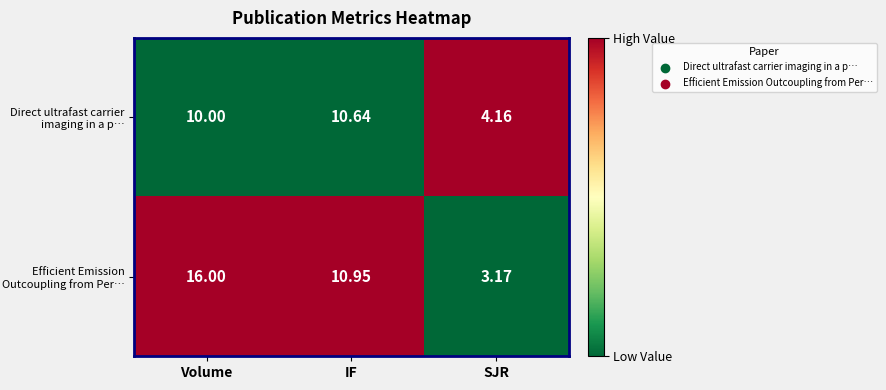

At which label does Efficient Emission Outcoupling from Per… first exceed 10?

Volume